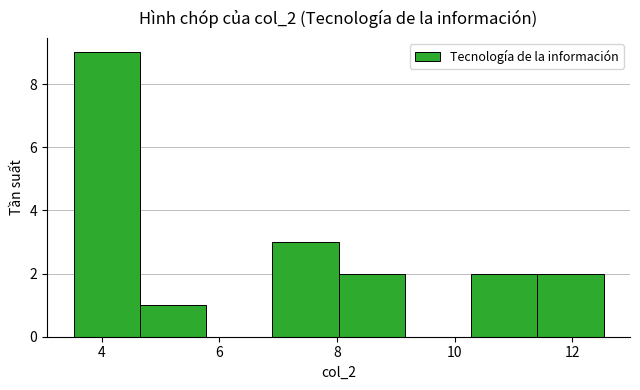

What is the height of the bar covering 4.6 to 5.8 on the x-axis? Neither the bar edges nor the heights are printed on the chart, so give them approximately, as read against the axes.

1